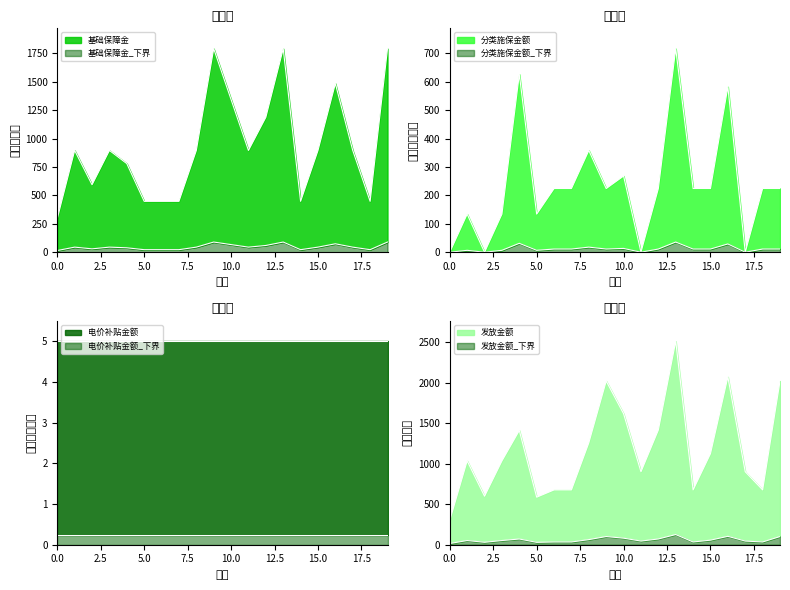

True or false: 分类施保金额 and 基础保障金 cross at least once.

False